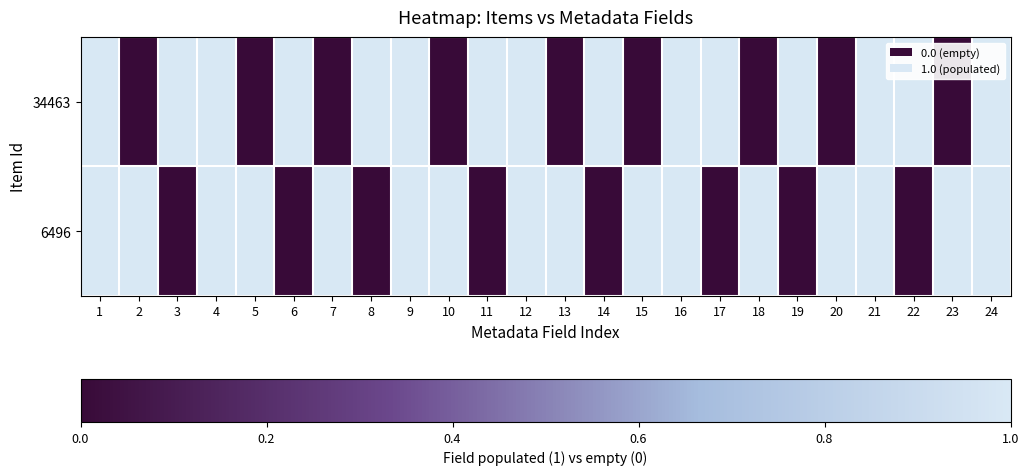

Which series has the largest total across all categories?

6496